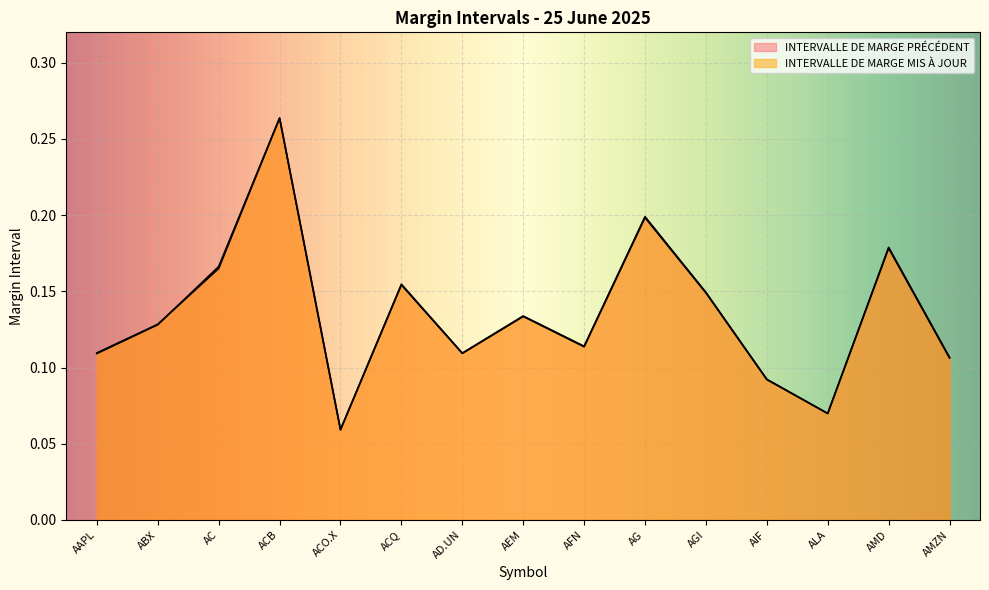

Where is INTERVALLE DE MARGE PRÉCÉDENT nearest to the value 0?

ACO.X